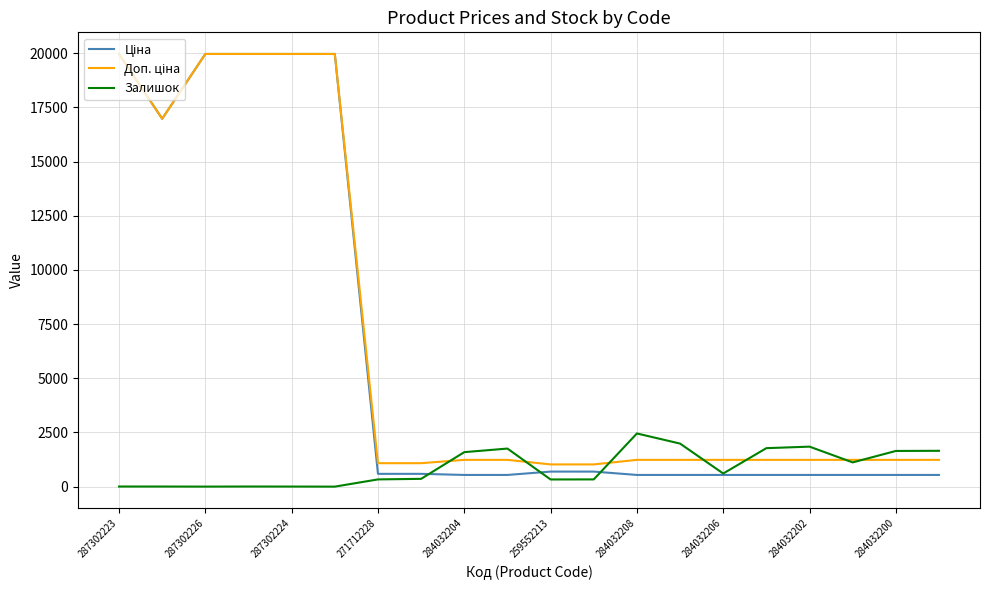

Which series has the largest total across all categories?

Доп. ціна